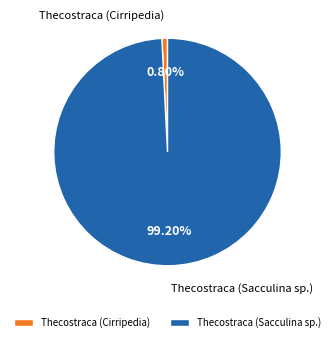

What is the total percentage of Thecostraca (Cirripedia) and Thecostraca (Sacculina sp.)?

100.0%